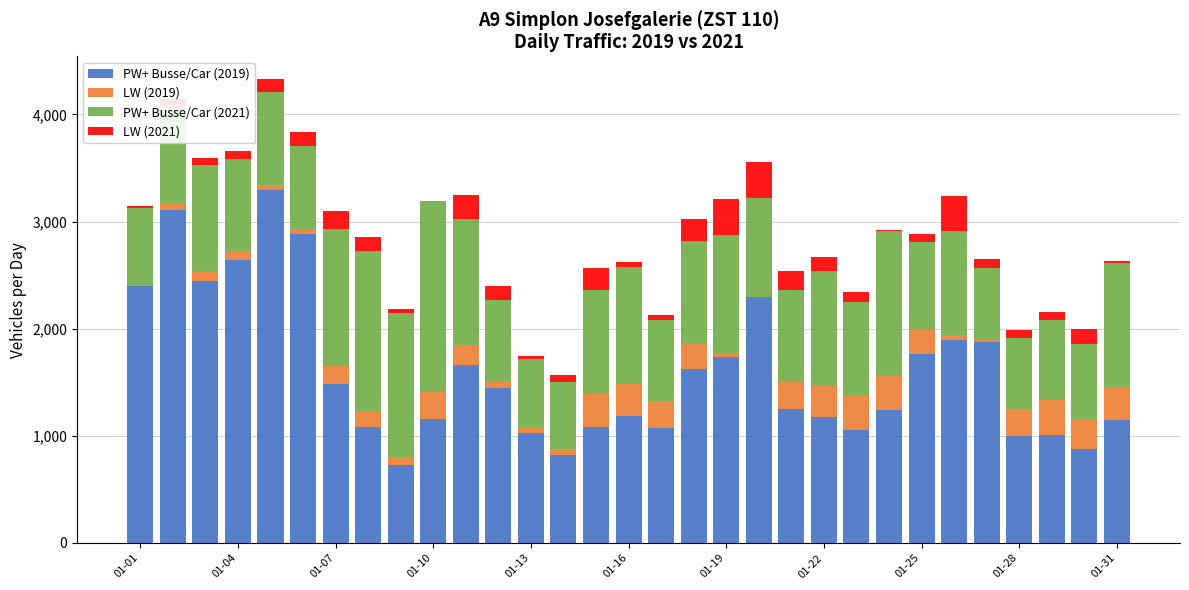

What is the sum of all PW+ Busse/Car (2019) values?

49455